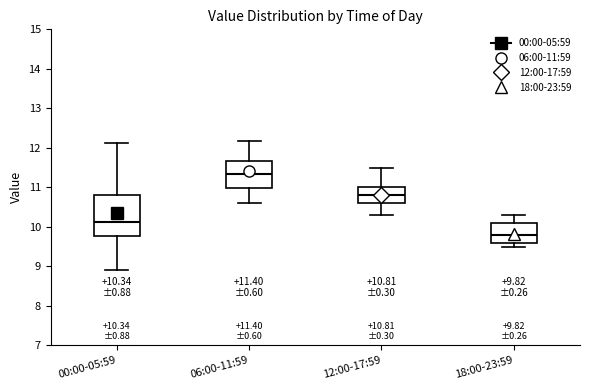

Comparing the boxes themselves (not the whiskers), which one is the tallest?

00:00-05:59